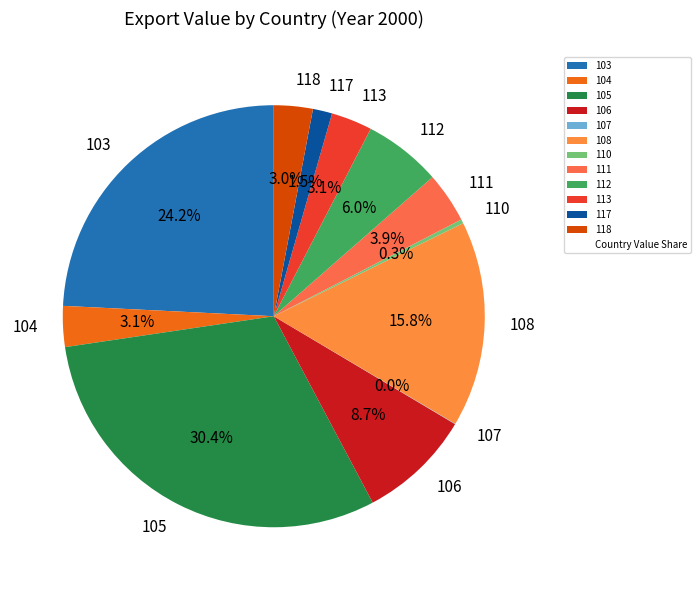

What percentage is the 106 slice, to the nearest percent?

9%